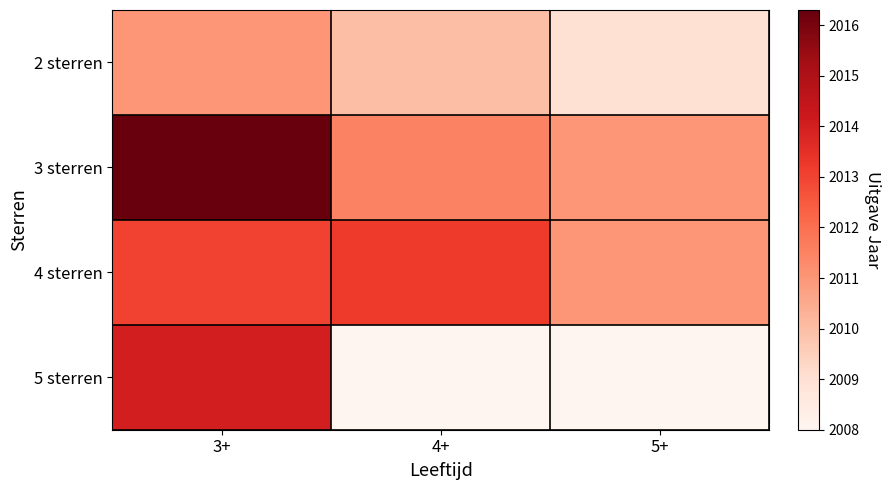

Which series has the largest total across all categories?

3 sterren